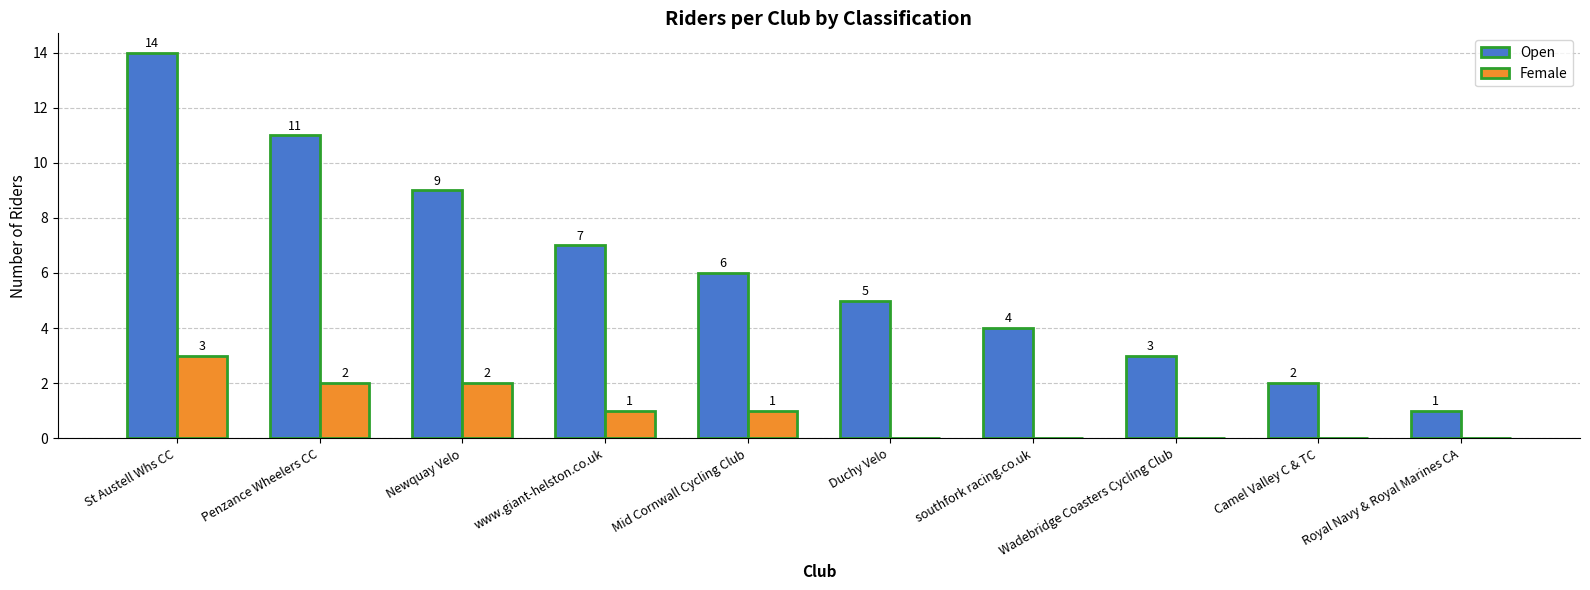

Which series has the largest total across all categories?

Open